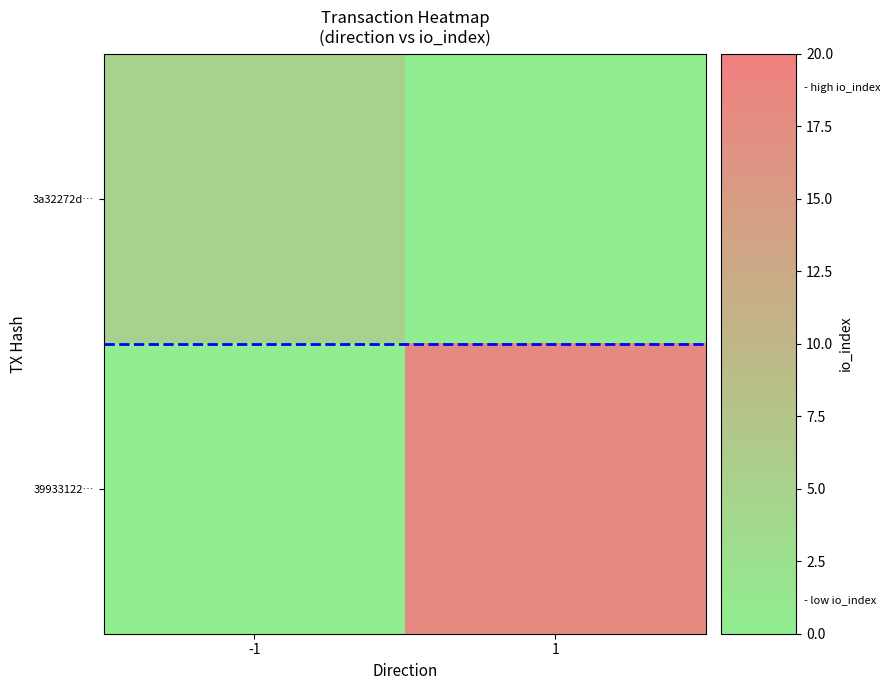

Which series has the largest range (max minus min)?

39933122…